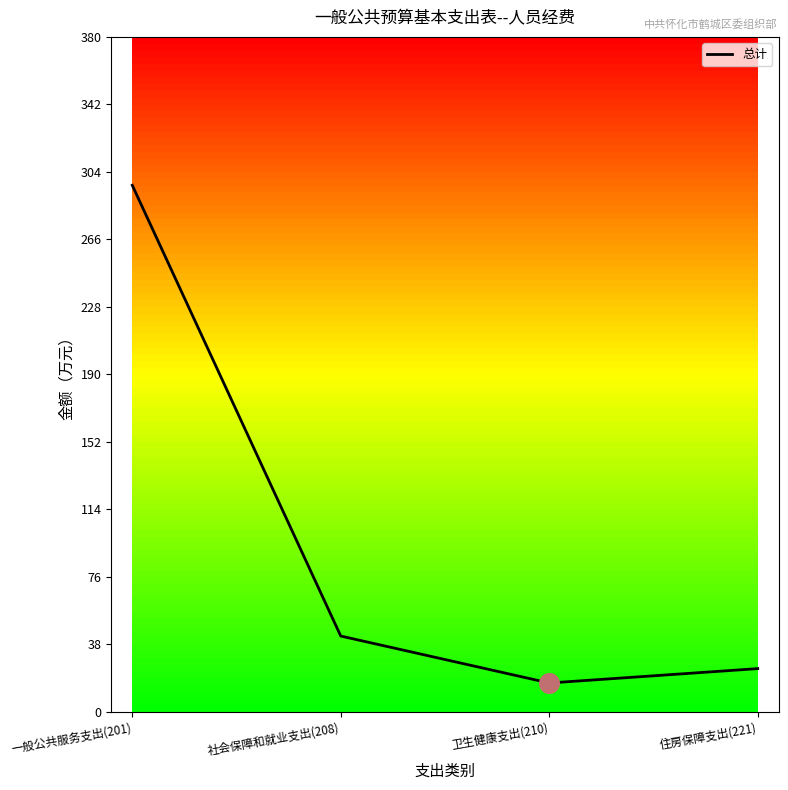

Approximately how many times larger is the value at 卫生健康支出(210) compared to 住房保障支出(221)?

0.7